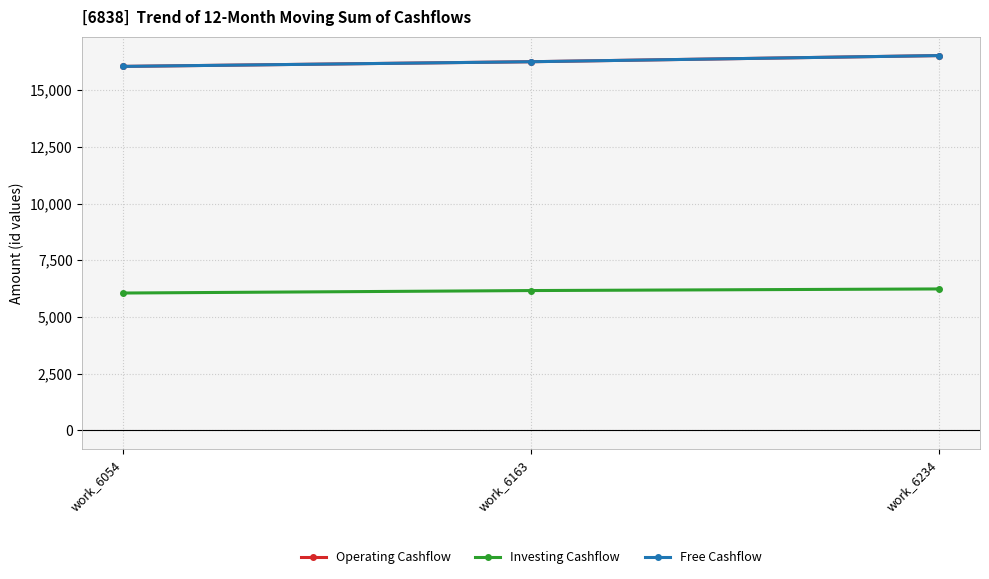

What are all the series names shown in the legend?

Operating Cashflow, Investing Cashflow, Free Cashflow